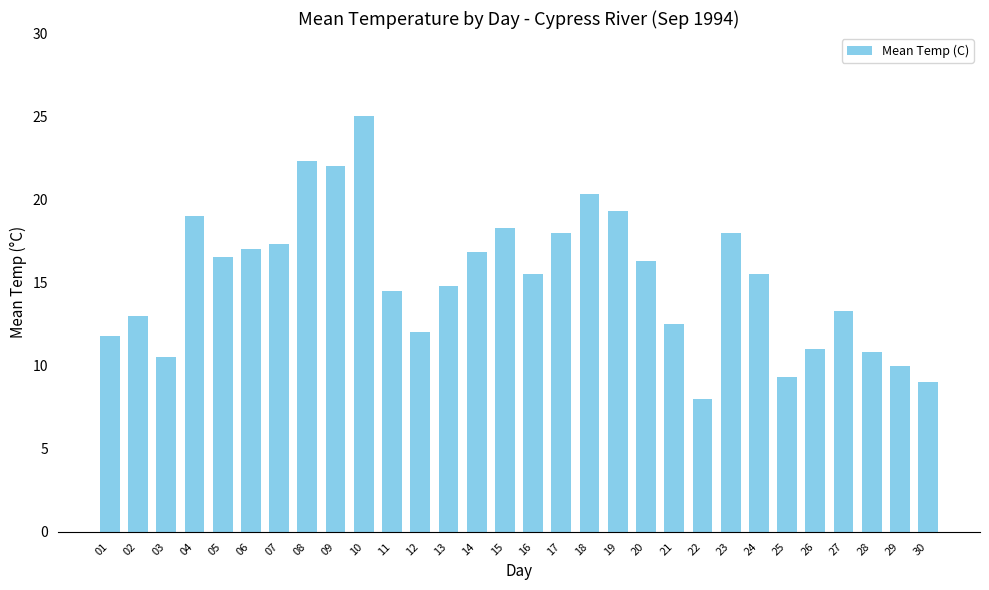

What is the value of the 12th bar from the left?

12.0